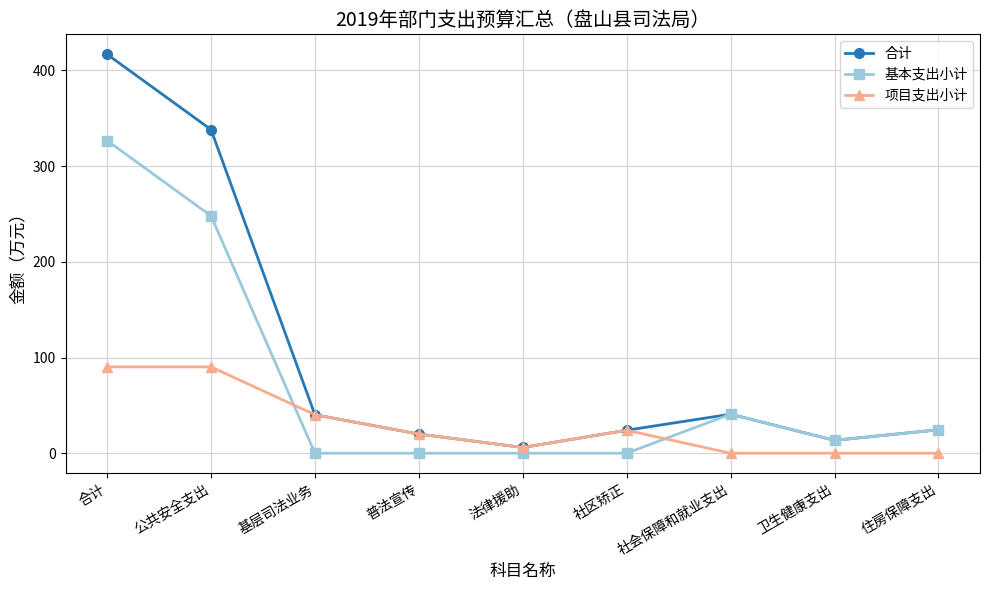

At which category does 合计 reach its first local valley?

法律援助